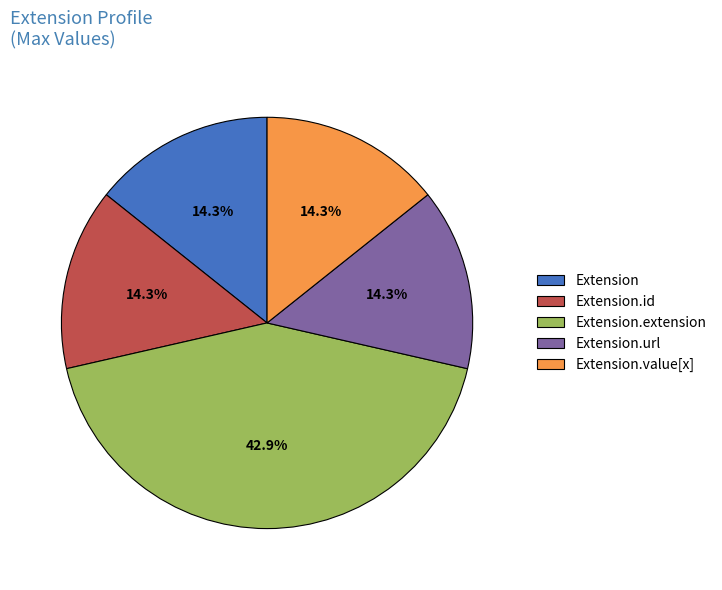

Is it true that Extension is 1% of the pie?

False